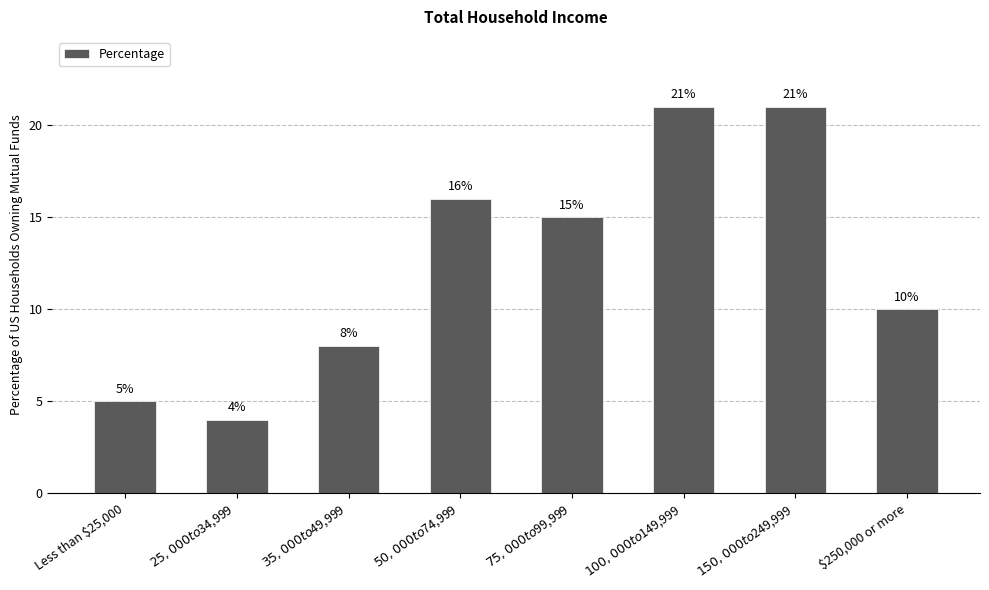

What is the difference between the second highest and second lowest values?

16